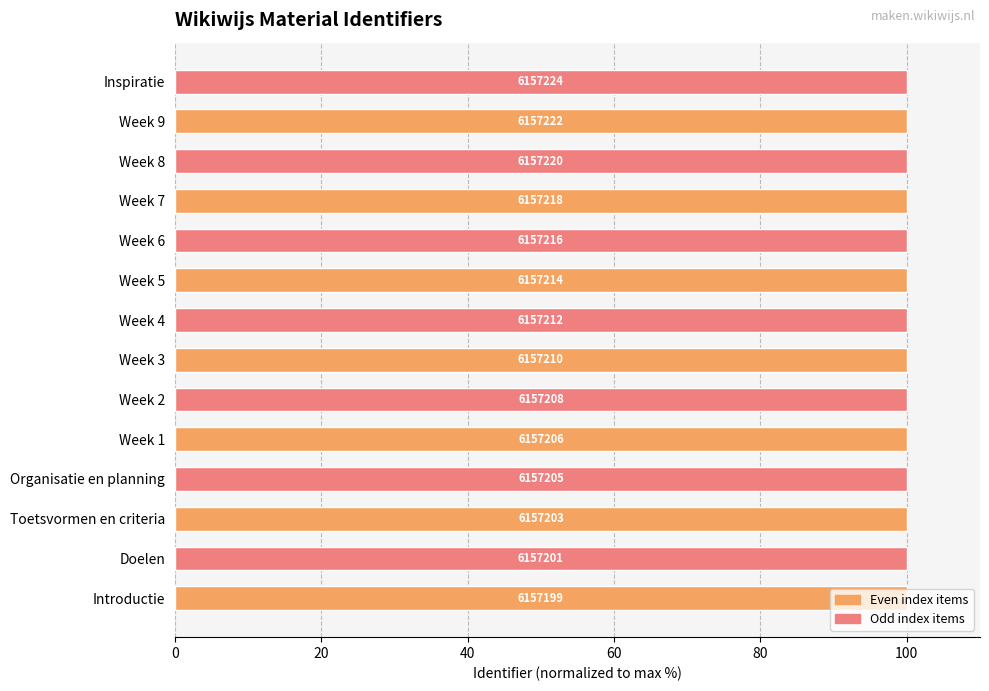

Are the bars horizontal?

Yes